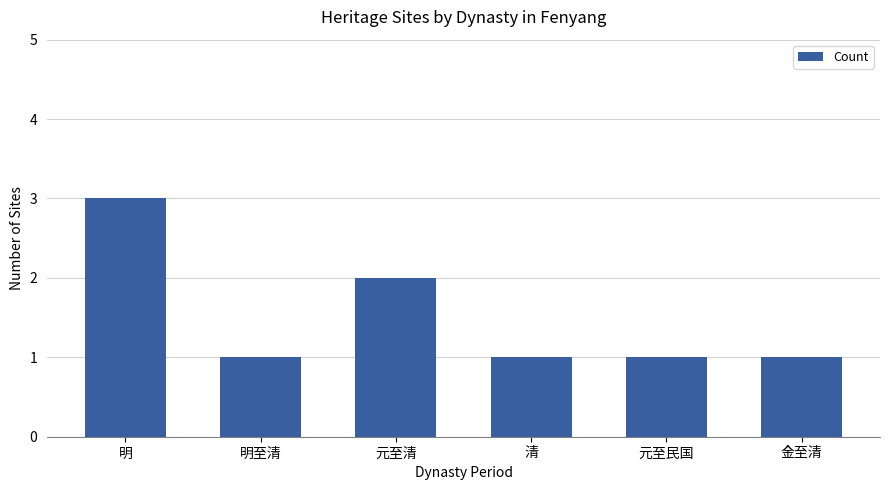

The value at 金至清 is 1. True or false?

True